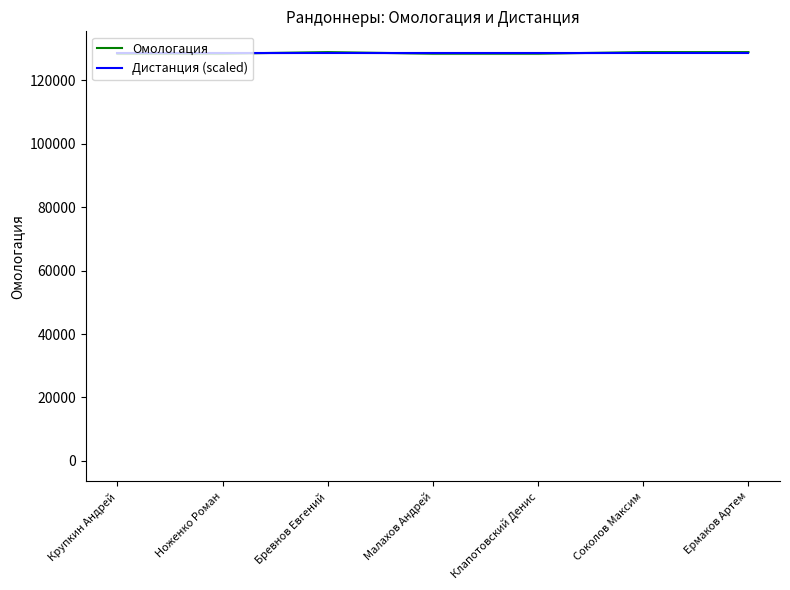

What is the average value of the Дистанция (scaled) series?

128524.3